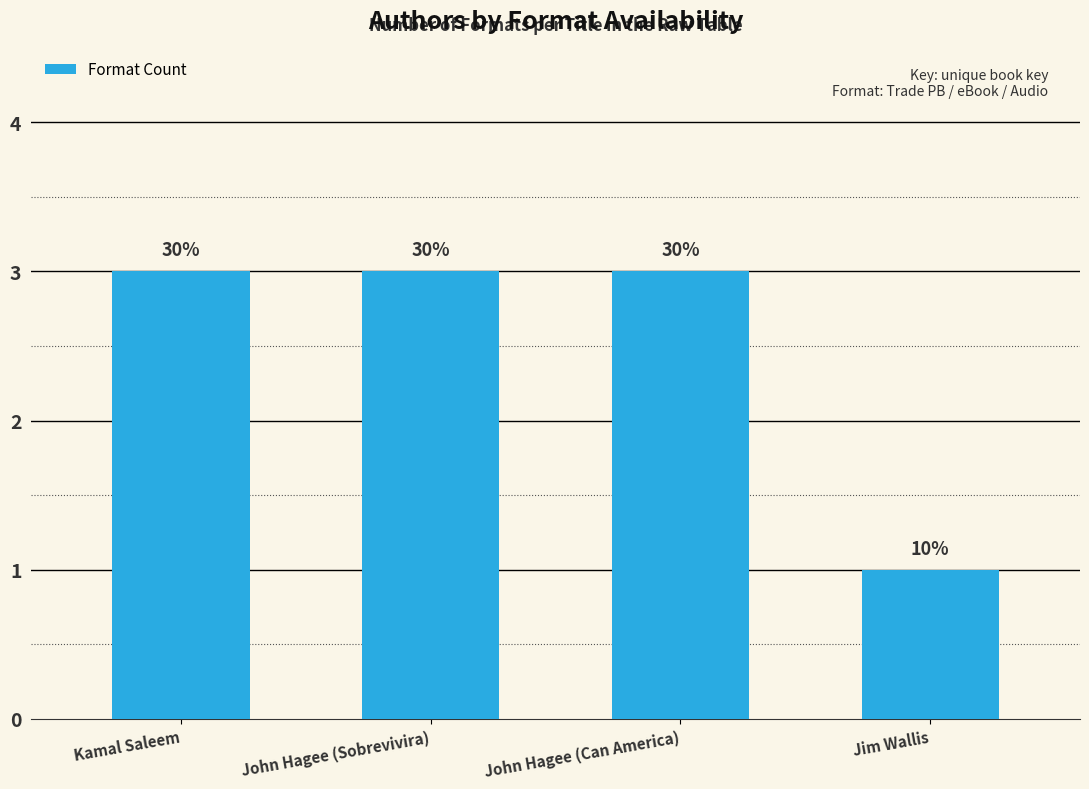

Reading left to right, transcribe all the data shown in this chart.

Kamal Saleem=3	John Hagee (Sobrevivira)=3	John Hagee (Can America)=3	Jim Wallis=1